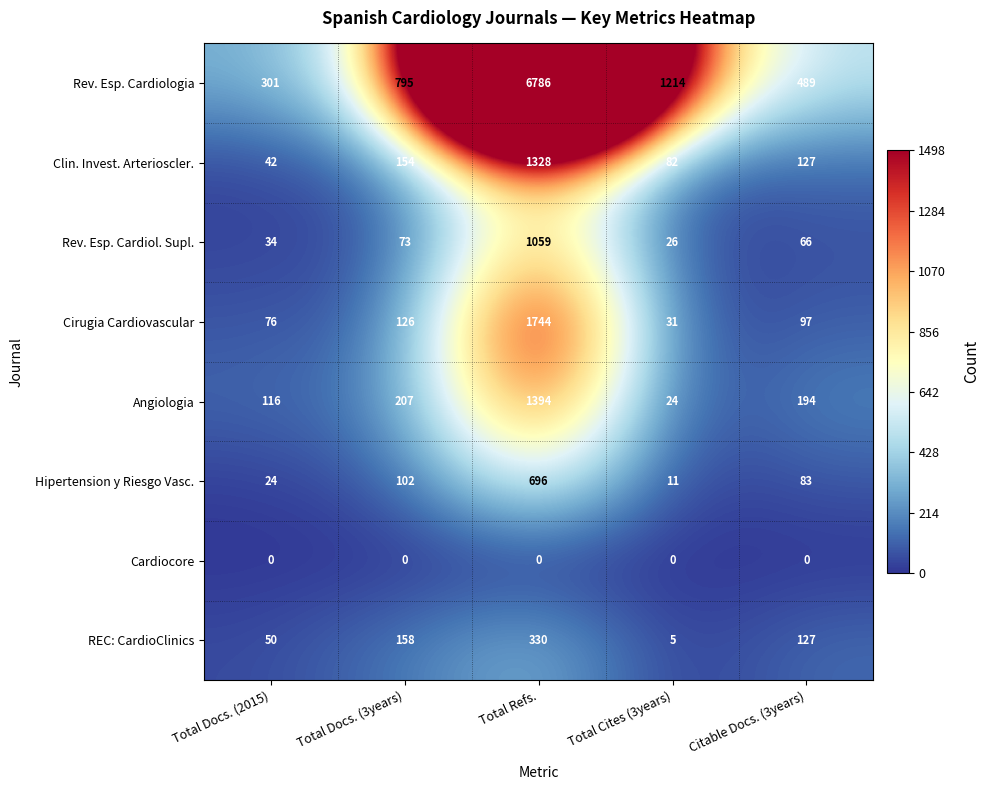

Rank the series at Total Docs. (2015) from highest to lowest value.

Rev. Esp. Cardiologia, Angiologia, Cirugia Cardiovascular, REC: CardioClinics, Clin. Invest. Arterioscler., Rev. Esp. Cardiol. Supl., Hipertension y Riesgo Vasc., Cardiocore